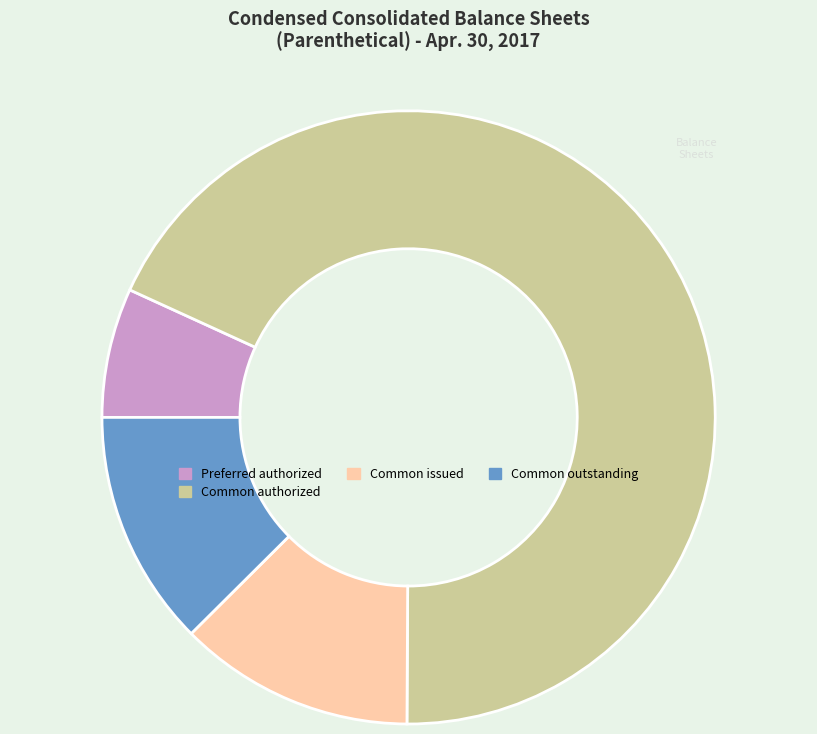

Which slice represents more than half of the pie?

Common authorized